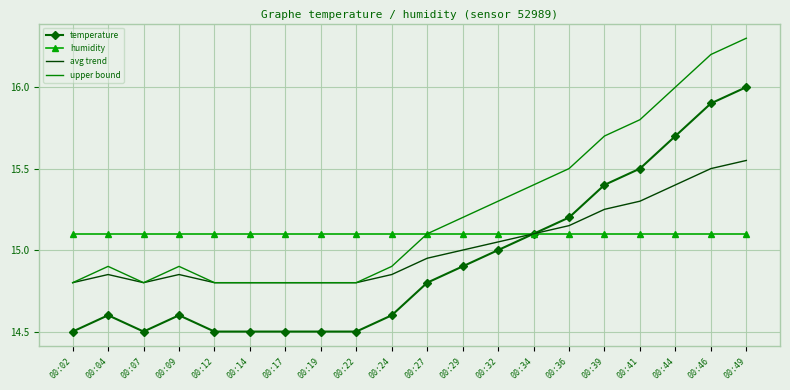

Rank the series by their maximum value, from highest to lowest.

upper bound, temperature, avg trend, humidity